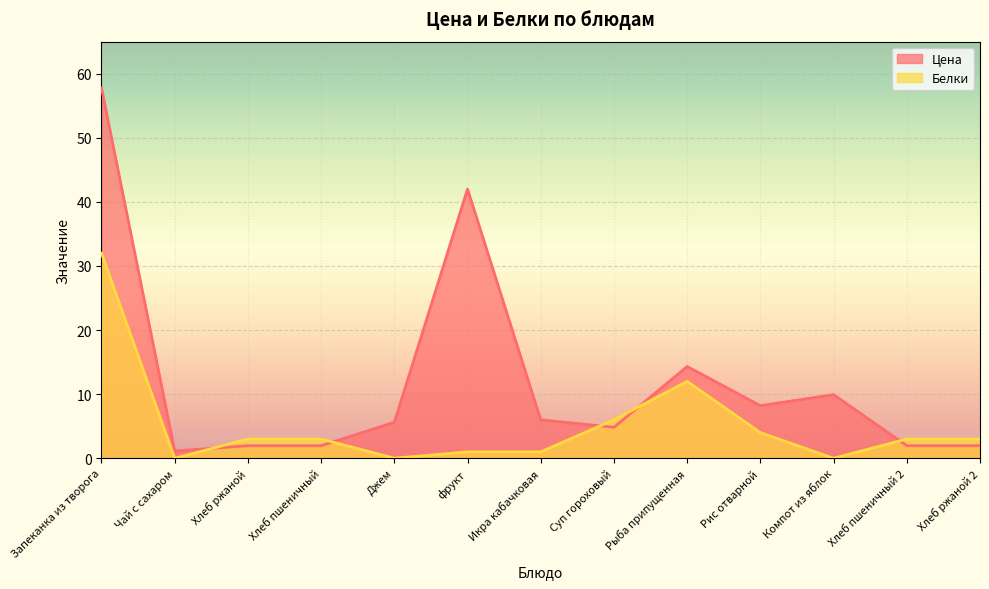

True or false: Цена has more than 1 points higher than both neighbors.

True